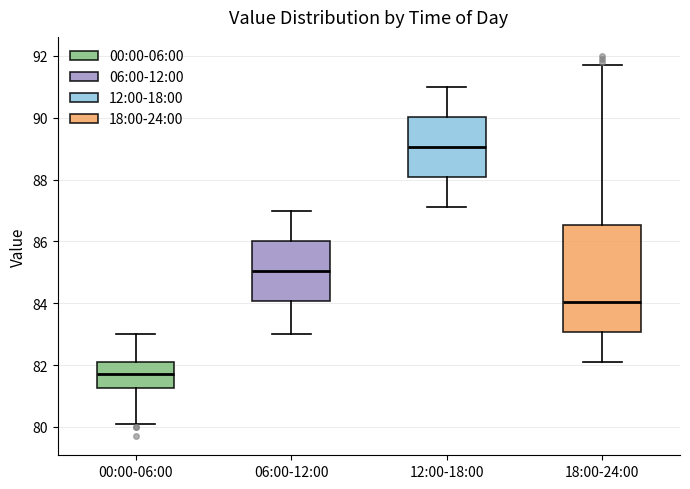

Reading left to right, read every box against the y-axis: the position of its median line, the range the box covers, and the ends of its whiskers. The values are not printed on the chart, so give them approximately, as read against the axis.

00:00-06:00: median 81.8, box 81.2 to 82.2, whiskers 80.2 to 83.0
06:00-12:00: median 85.0, box 84.0 to 86.0, whiskers 83.0 to 87.0
12:00-18:00: median 89.0, box 88.0 to 90.0, whiskers 87.2 to 91.0
18:00-24:00: median 84.0, box 83.0 to 86.6, whiskers 82.2 to 91.8